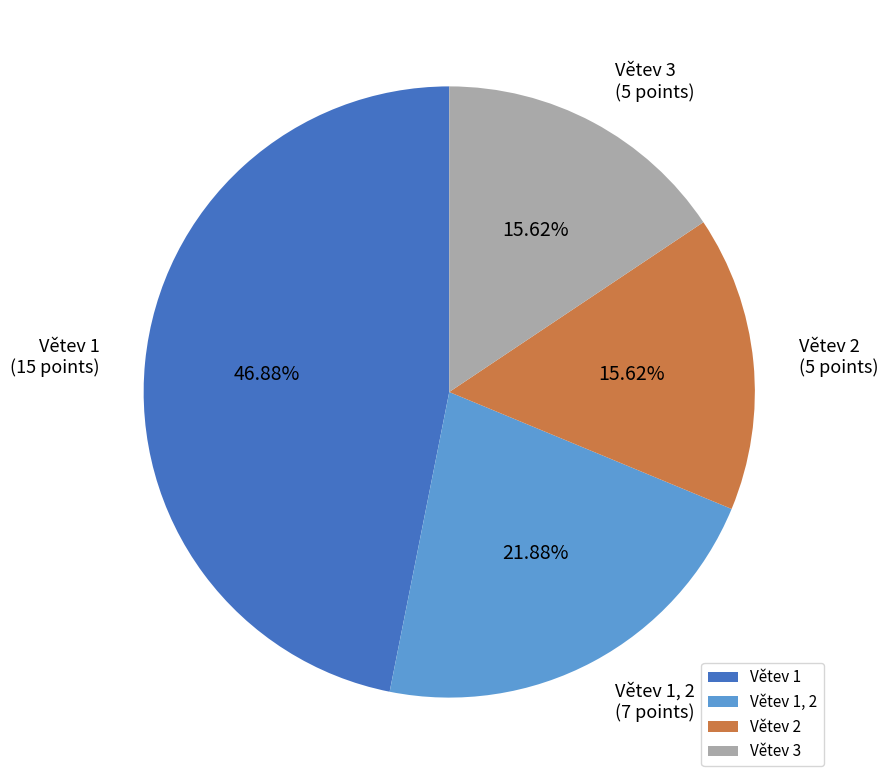

To the nearest percent, what portion does Větev 2 represent?

16%